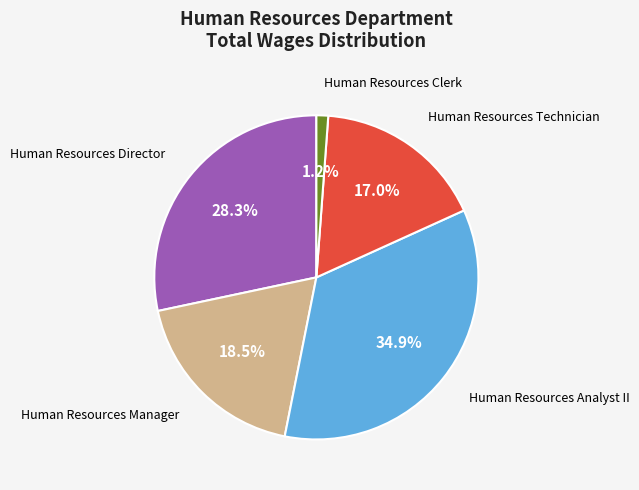

Is there any slice that represents more than half of the pie?

No